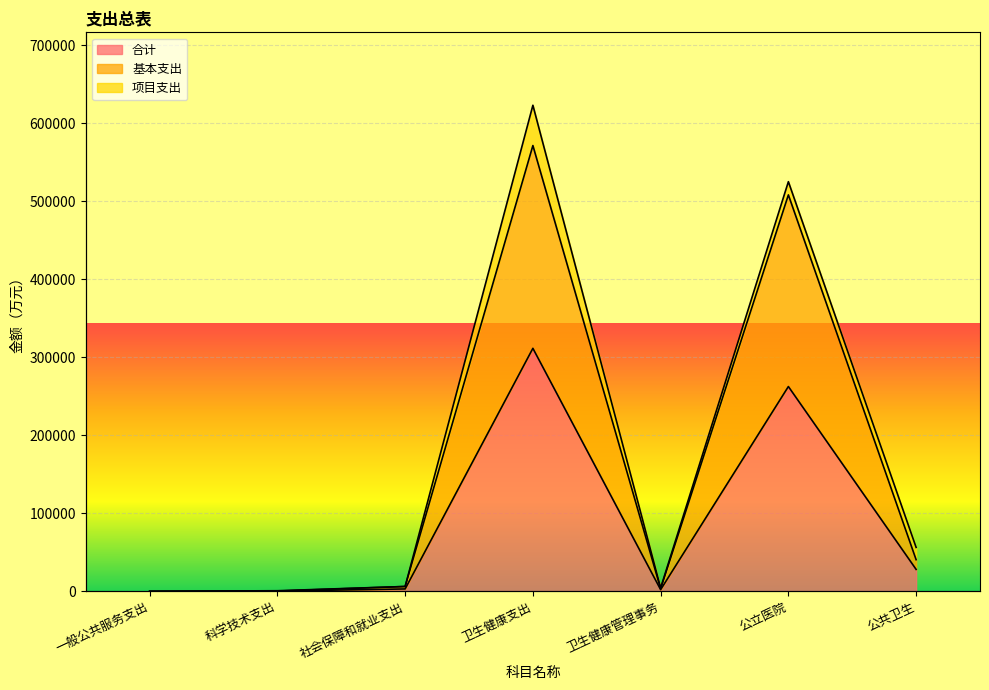

What is the sum of all 基本支出 values?

1130616.5